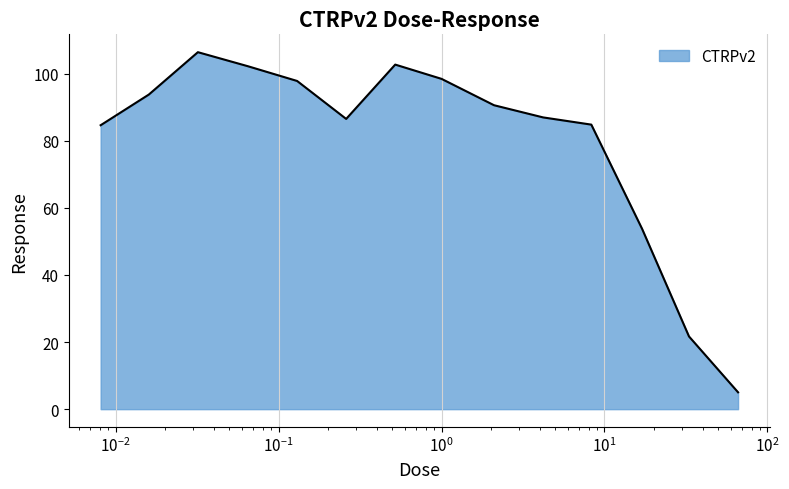

What is the difference between the maximum and minimum values?

101.4